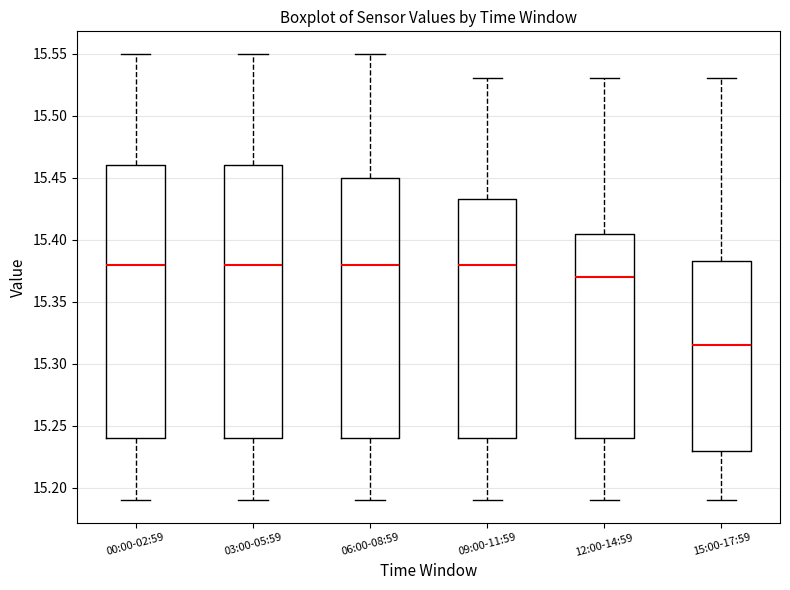

Reading left to right, read every box against the y-axis: the position of its median line, the range the box covers, and the ends of its whiskers. The values are not printed on the chart, so give them approximately, as read against the axis.

00:00-02:59: median 15.380, box 15.240 to 15.460, whiskers 15.190 to 15.550
03:00-05:59: median 15.380, box 15.240 to 15.460, whiskers 15.190 to 15.550
06:00-08:59: median 15.380, box 15.240 to 15.450, whiskers 15.190 to 15.550
09:00-11:59: median 15.380, box 15.240 to 15.435, whiskers 15.190 to 15.530
12:00-14:59: median 15.370, box 15.240 to 15.405, whiskers 15.190 to 15.530
15:00-17:59: median 15.315, box 15.230 to 15.385, whiskers 15.190 to 15.530